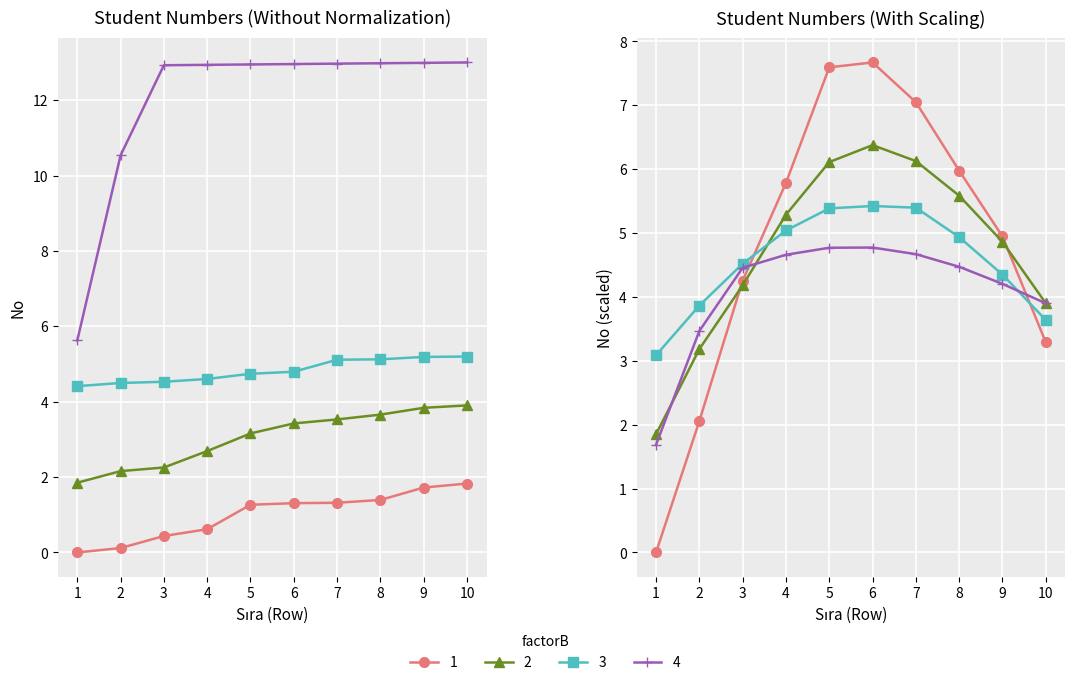

List the series in order of their peak value, highest first.

4, 3, 2, 1